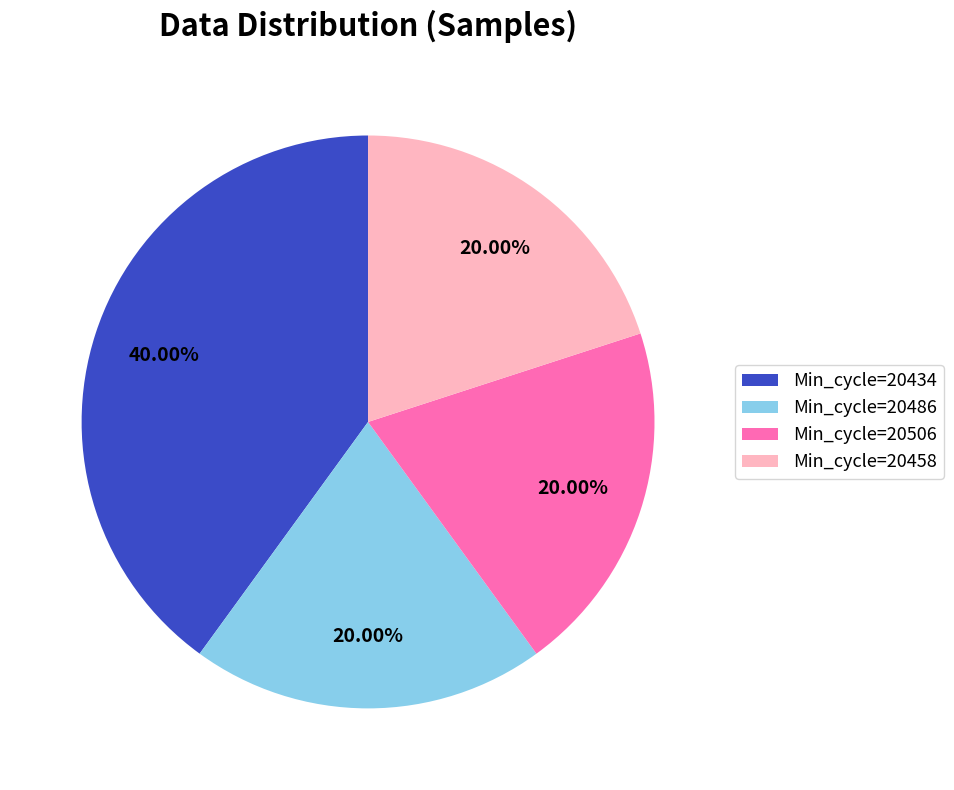

Approximately how many times larger is the value at Min_cycle=20458 compared to Min_cycle=20506?

1.0